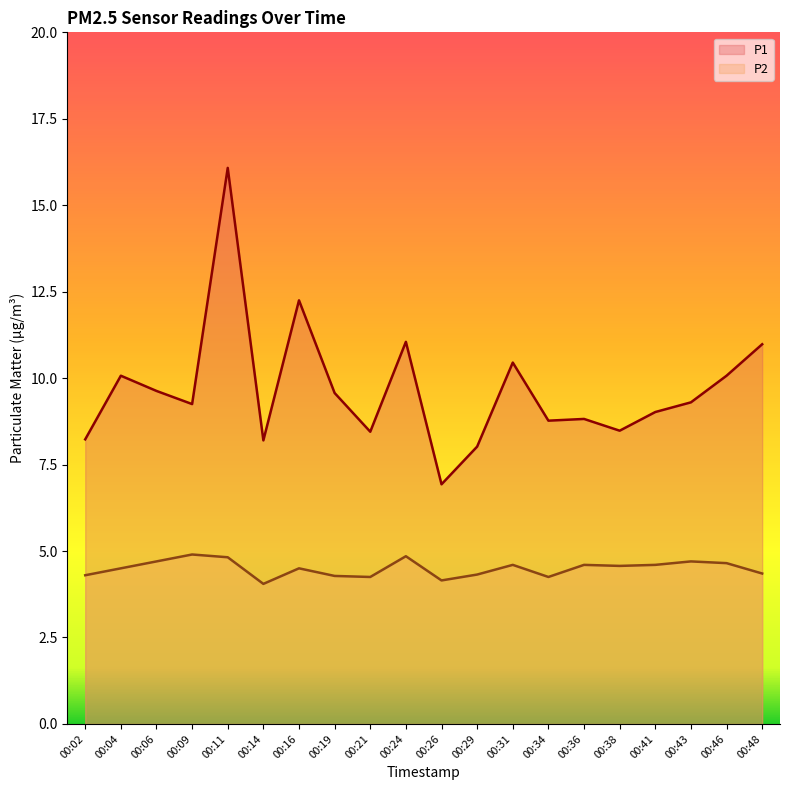

How many values in the P1 series are below 9?

8